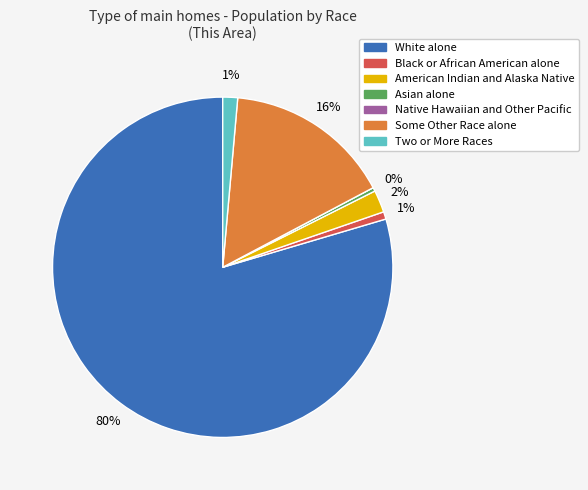

Does any single category account for the majority?

Yes